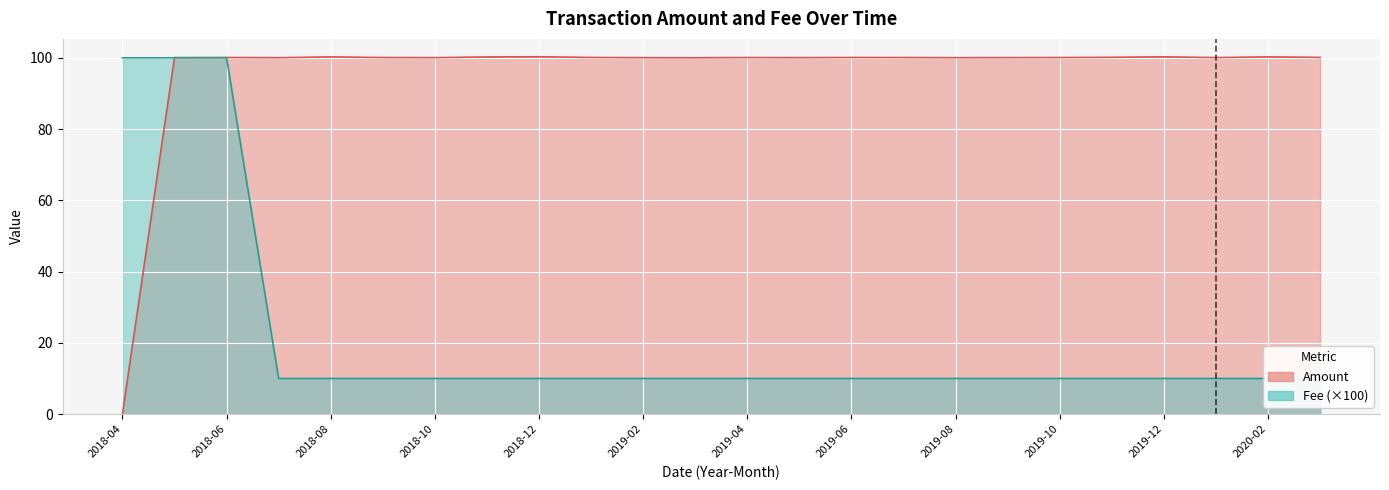

How many lines are shown in the chart?

2